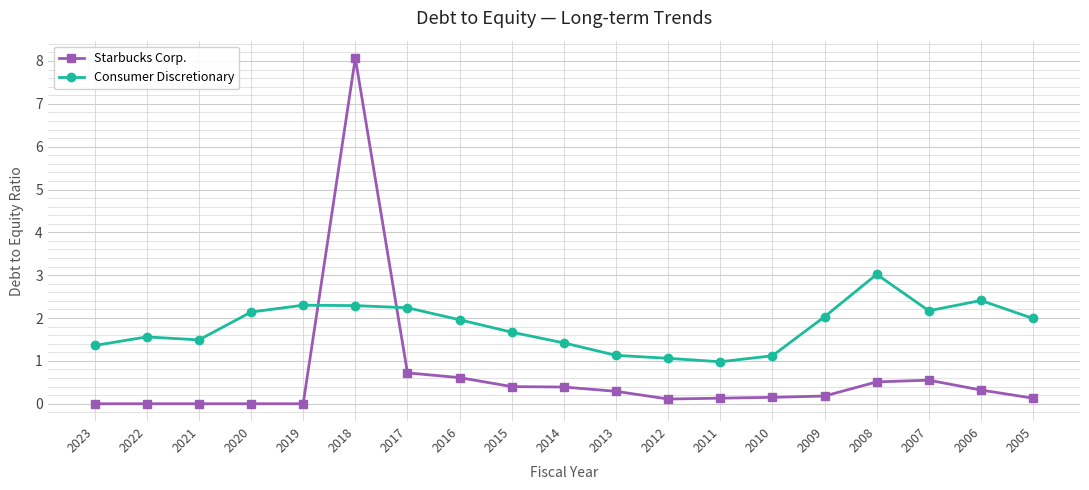

Is it true that Consumer Discretionary equals 2.2 at 2007?

True